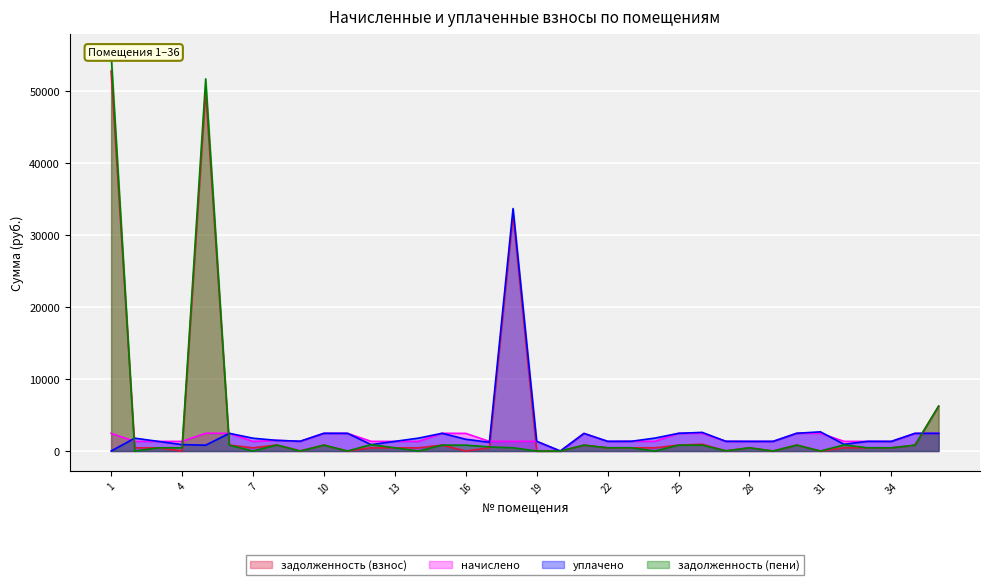

In уплачено, how many points are higher than both neighbors (excluding endpoints)?

9